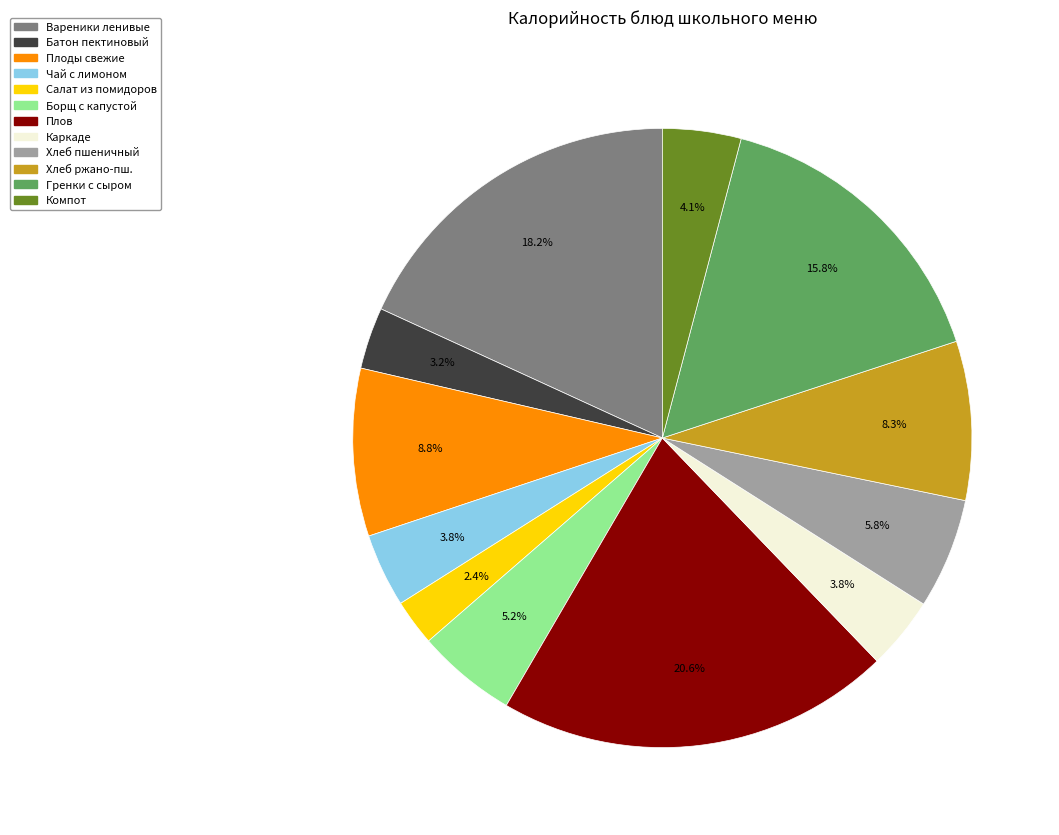

Which category has the smallest portion of the pie?

Салат из помидоров